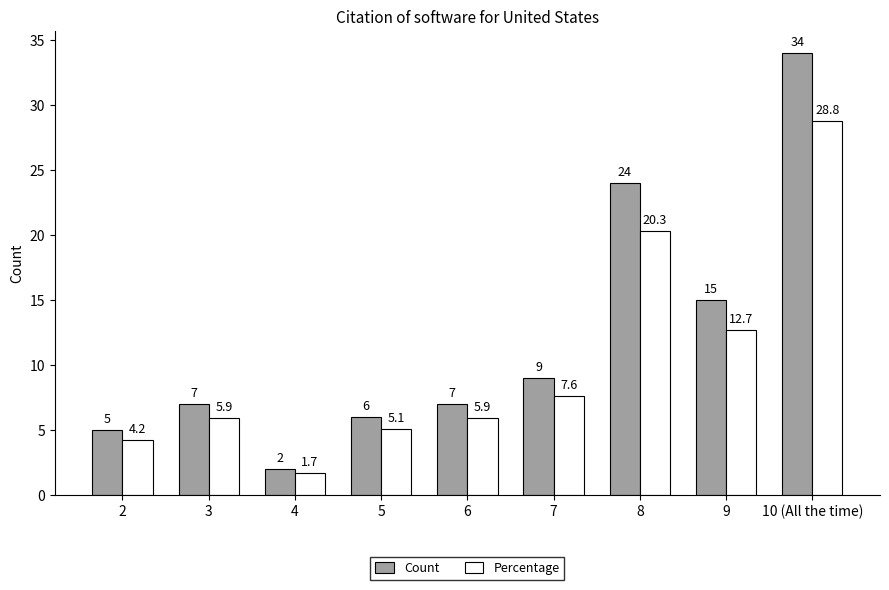

Which series has the largest range (max minus min)?

Count